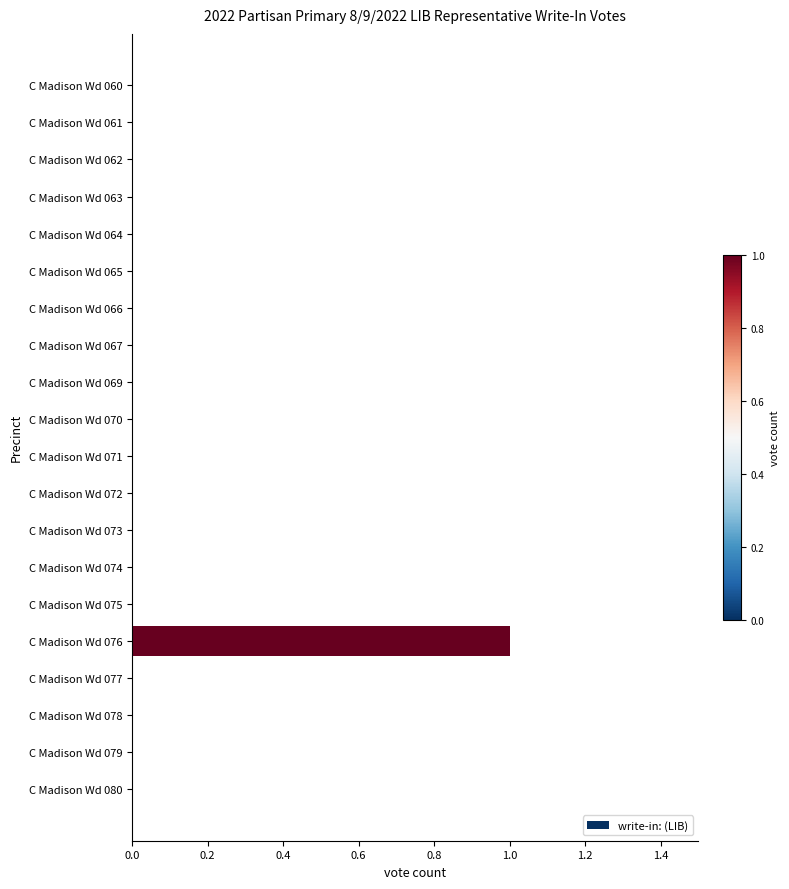

Which label corresponds to the largest value in the chart?

C Madison Wd 076